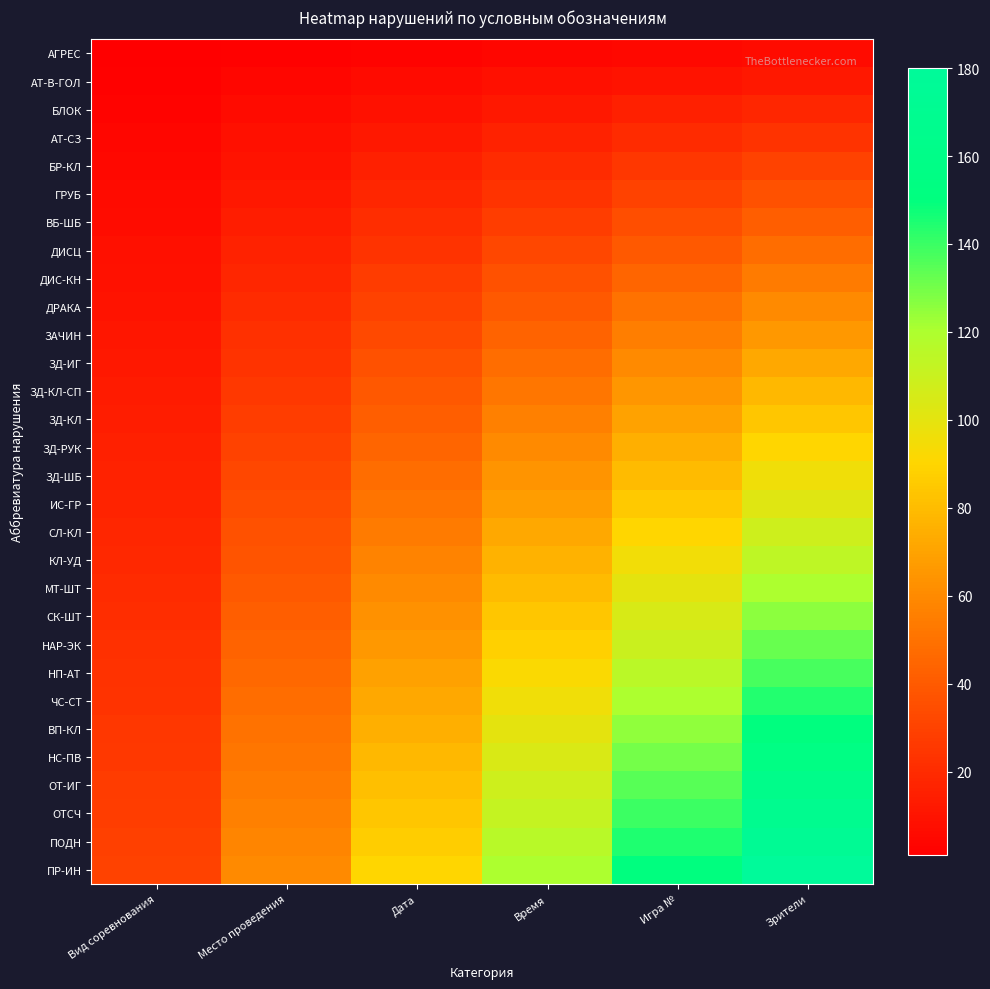

Rank the series by their maximum value, from lowest to highest.

АГРЕС, АТ-В-ГОЛ, БЛОК, АТ-СЗ, БР-КЛ, ГРУБ, ВБ-ШБ, ДИСЦ, ДИС-КН, ДРАКА, ЗАЧИН, ЗД-ИГ, ЗД-КЛ-СП, ЗД-КЛ, ЗД-РУК, ЗД-ШБ, ИС-ГР, СЛ-КЛ, КЛ-УД, МТ-ШТ, СК-ШТ, НАР-ЭК, НП-АТ, ЧС-СТ, ВП-КЛ, НС-ПВ, ОТ-ИГ, ОТСЧ, ПОДН, ПР-ИН